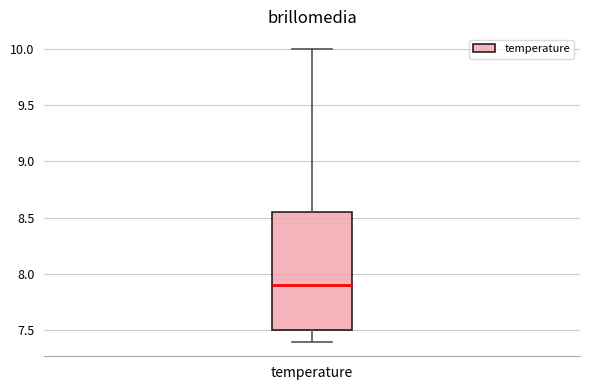

Read this box plot against the y-axis: the position of the median line, the range covered by the box, and the ends of both whiskers. The values are not printed on the chart, so give them approximately, as read against the axis.

median 7.90, box 7.50 to 8.55, whiskers 7.40 to 10.00